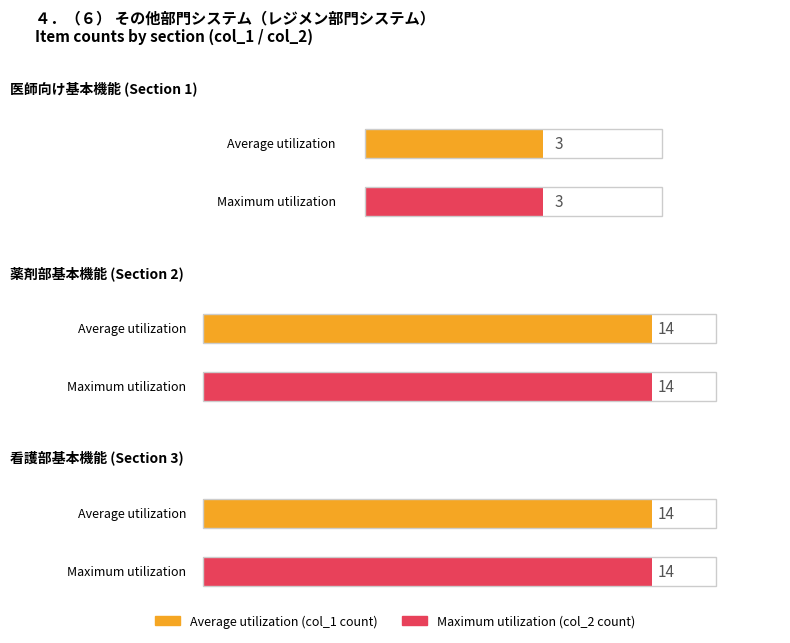

Is it true that Maximum utilization equals 14 at 2?

True